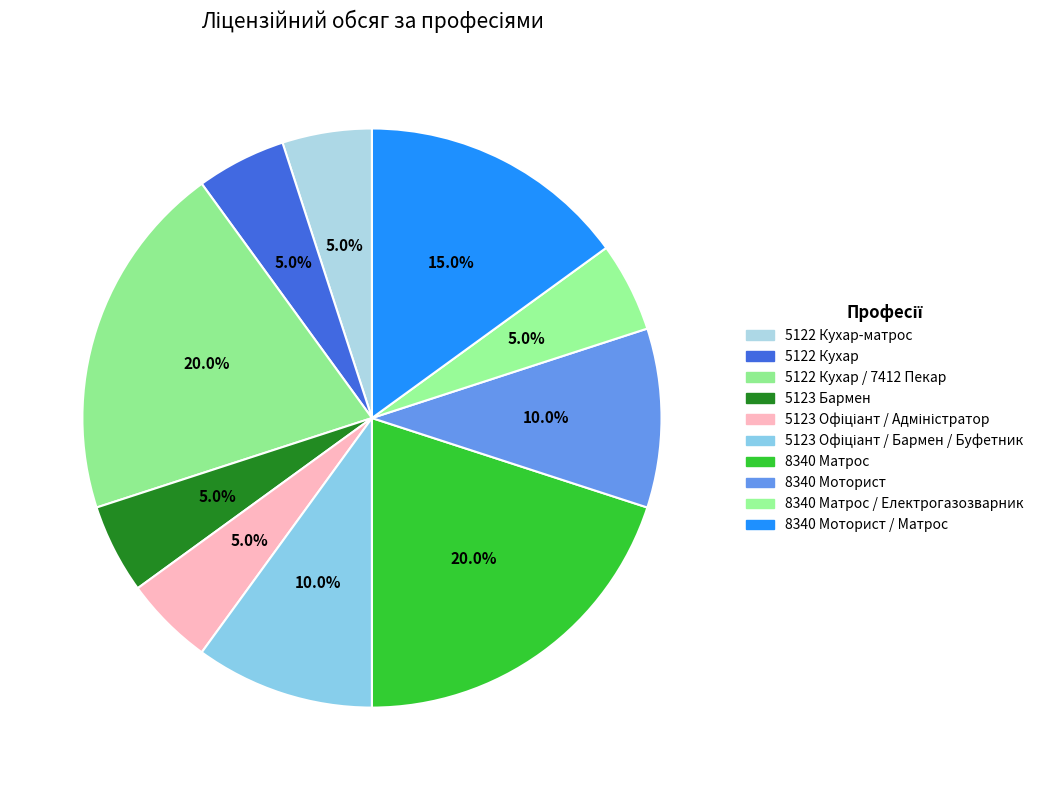

Which slice is the smallest?

5122 Кухар-матрос